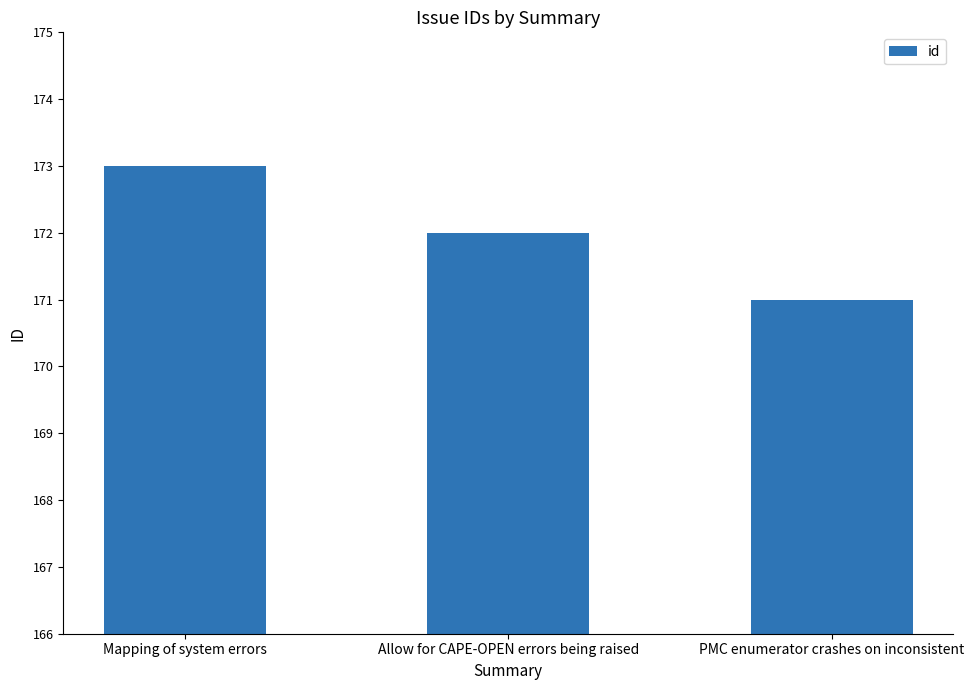

Which category has the highest value across all series?

Mapping of system errors